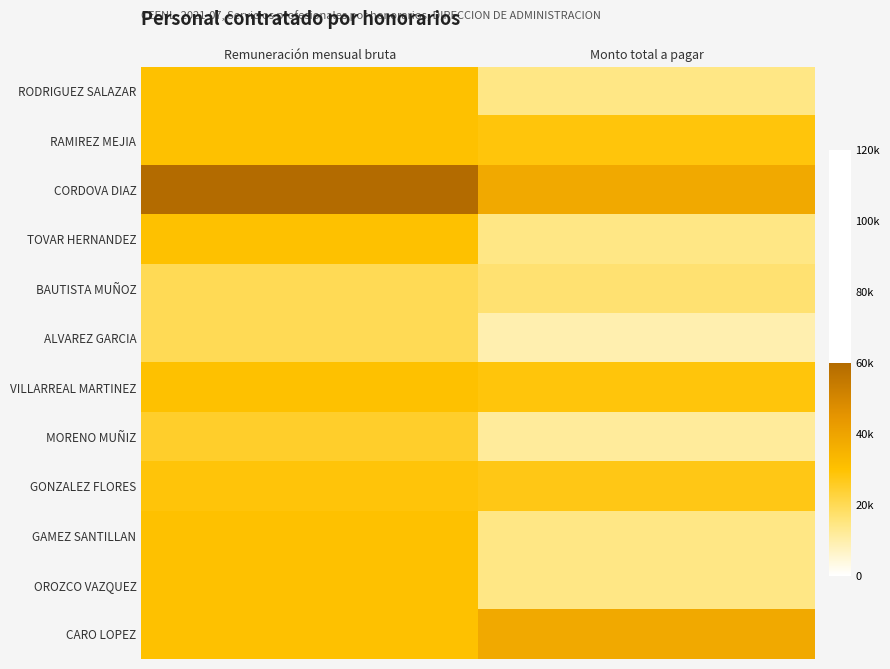

Which category has the lowest value across all series?

Monto total a pagar